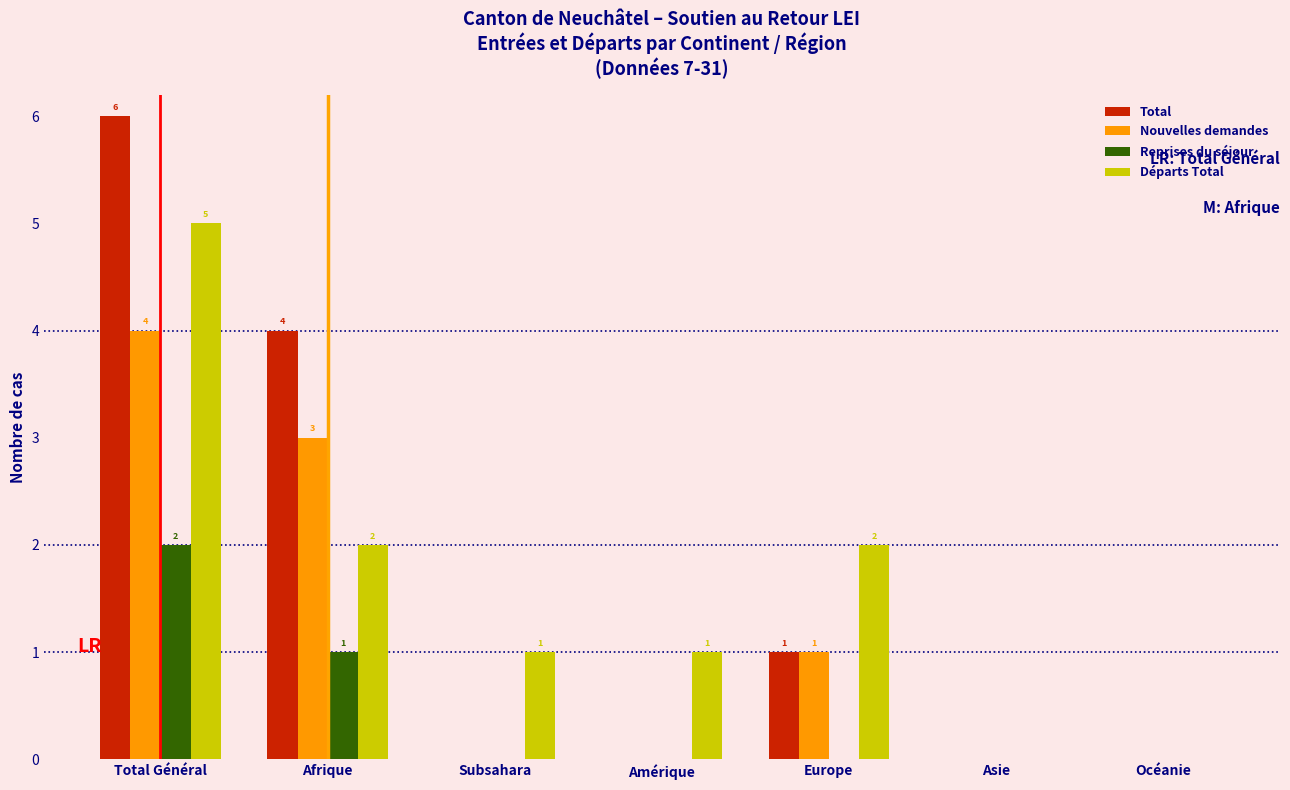

Reading left to right, what are all the values shown in this chart?

Total: Total Général=6	Afrique=4	Subsahara=0	Amérique=0	Europe=1	Asie=0	Océanie=0
Nouvelles demandes: Total Général=4	Afrique=3	Subsahara=0	Amérique=0	Europe=1	Asie=0	Océanie=0
Reprises du séjour: Total Général=2	Afrique=1	Subsahara=0	Amérique=0	Europe=0	Asie=0	Océanie=0
Départs Total: Total Général=5	Afrique=2	Subsahara=1	Amérique=1	Europe=2	Asie=0	Océanie=0